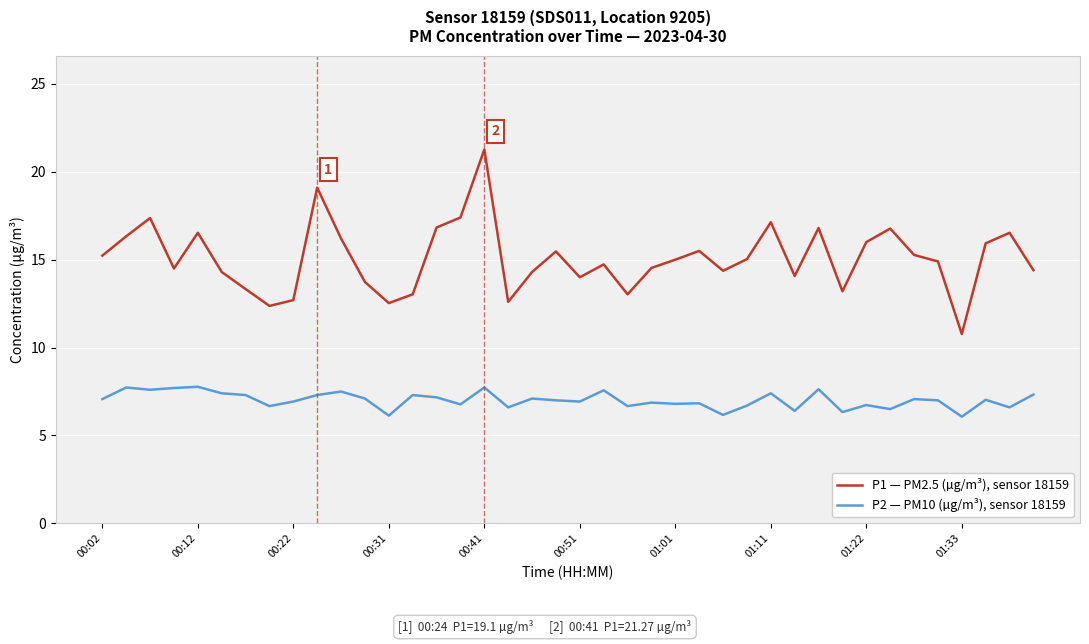

True or false: P1 — PM2.5 (µg/m³), sensor 18159 and P2 — PM10 (µg/m³), sensor 18159 cross at least once.

False